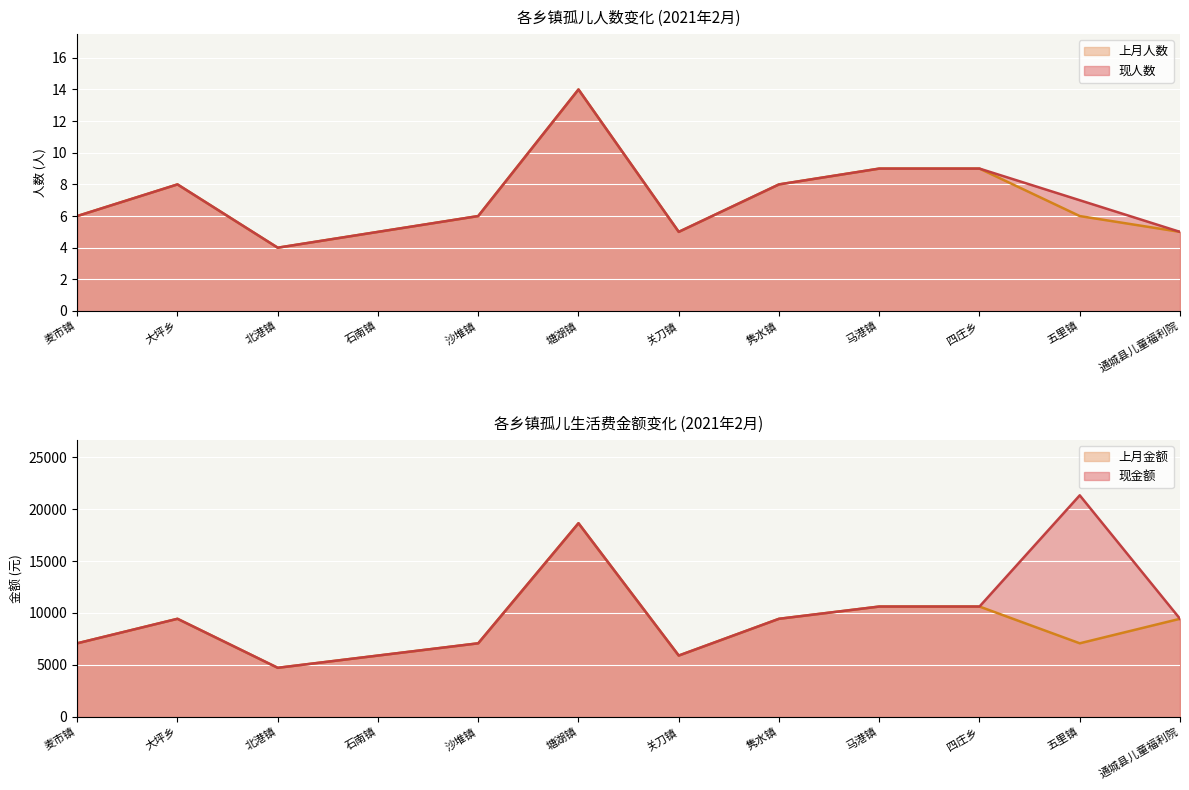

What is the maximum value for 上月人数?

14